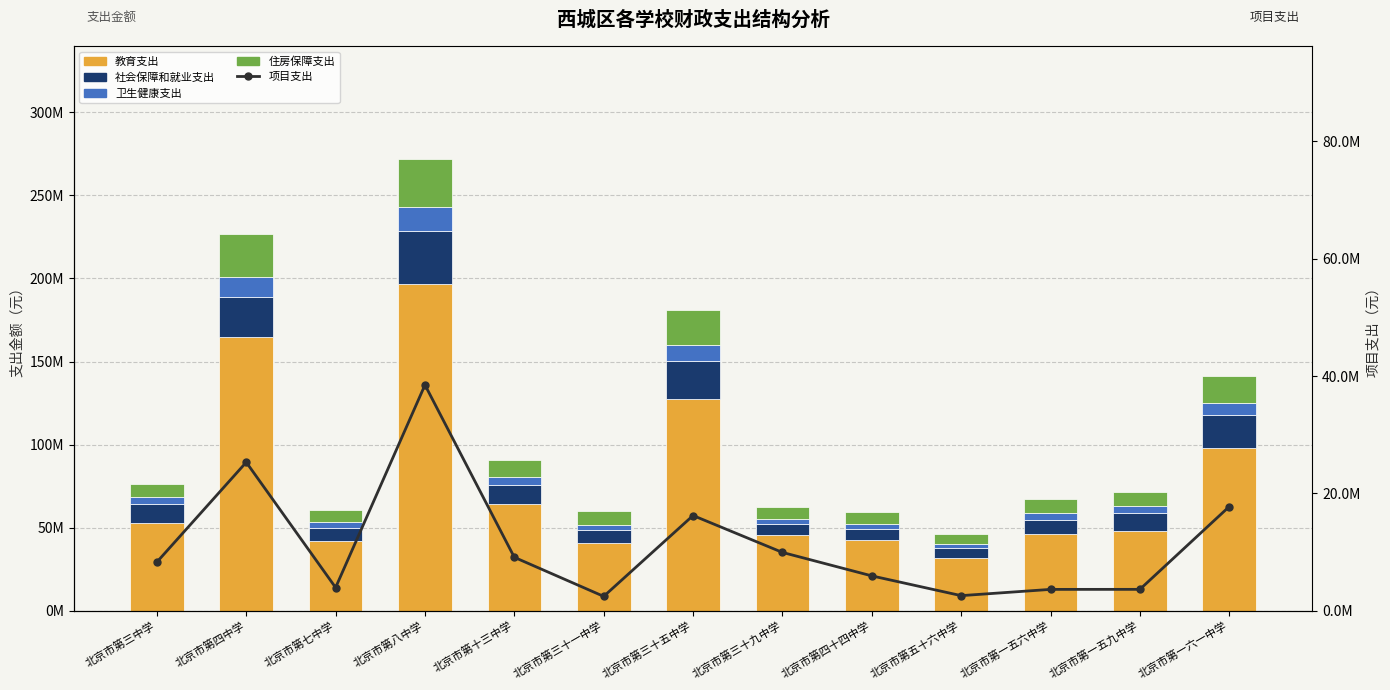

What is the difference between the maximum and minimum values in the 住房保障支出 series?

22863410.0